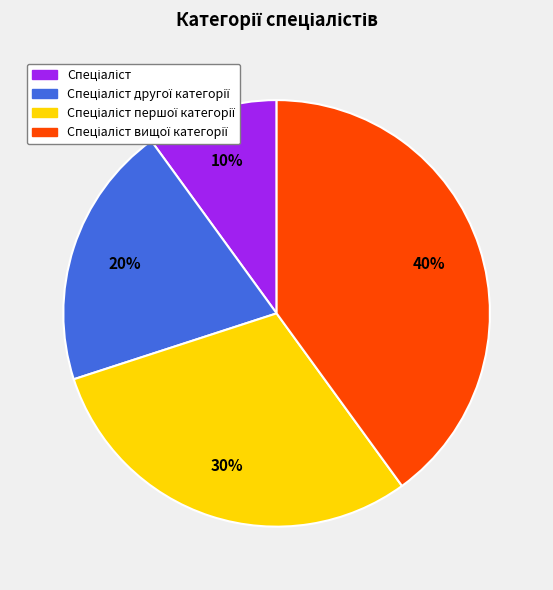

Does any single category account for the majority?

No